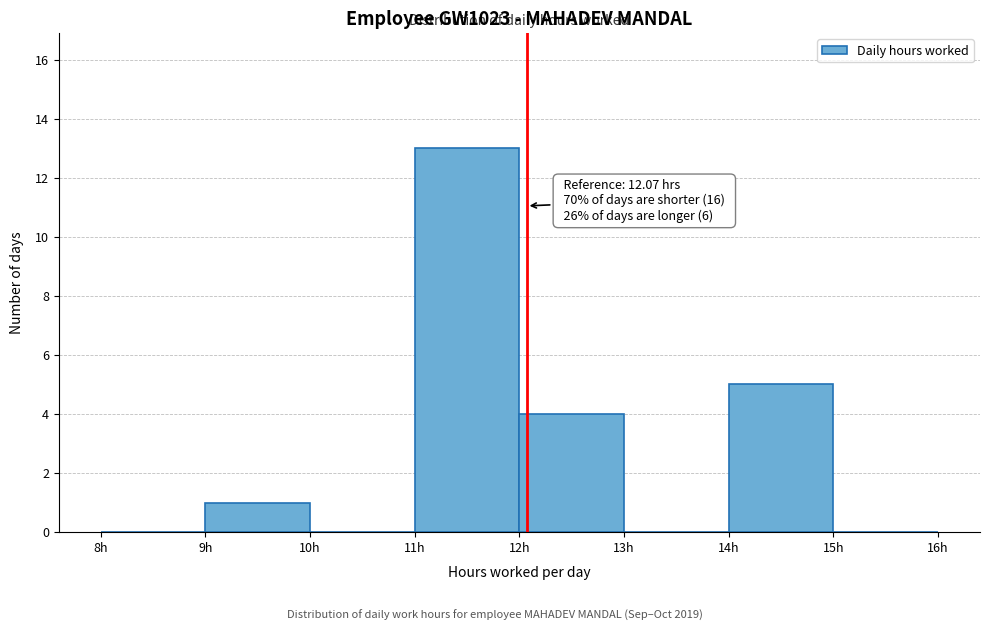

Over which range of the x-axis is the bar tallest?

11 to 12